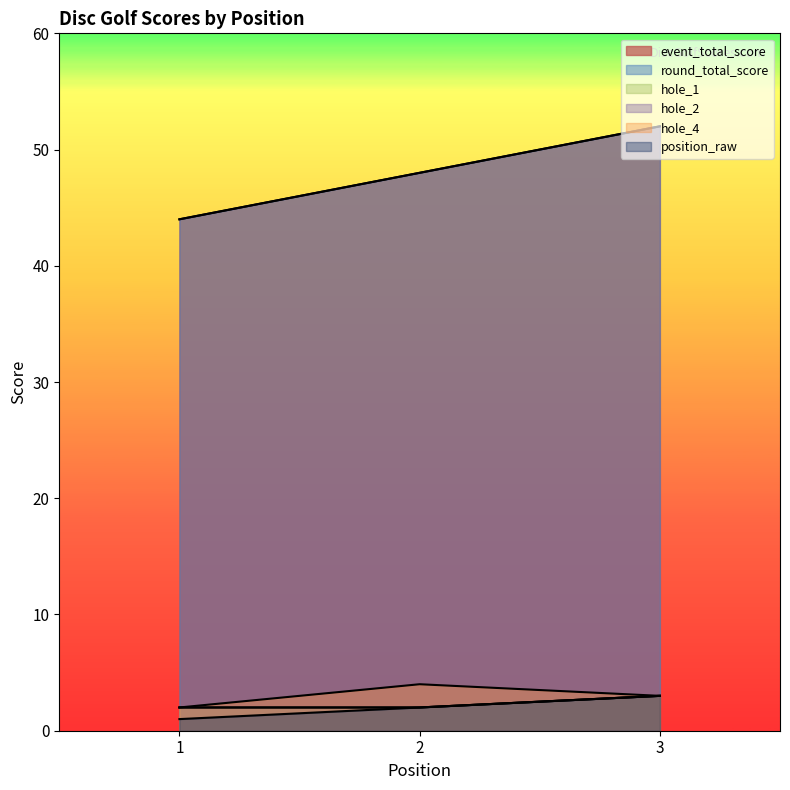

Which has a higher value, 3 or 2?

3